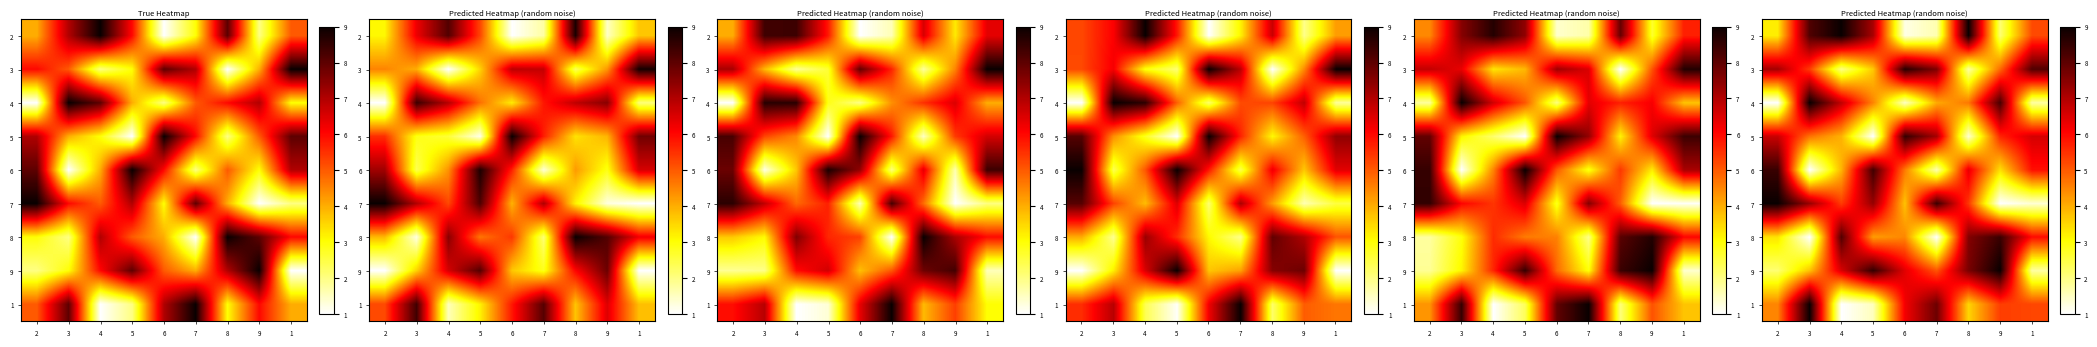

True or false: row_4 has a value of 3.2 at 8.

False